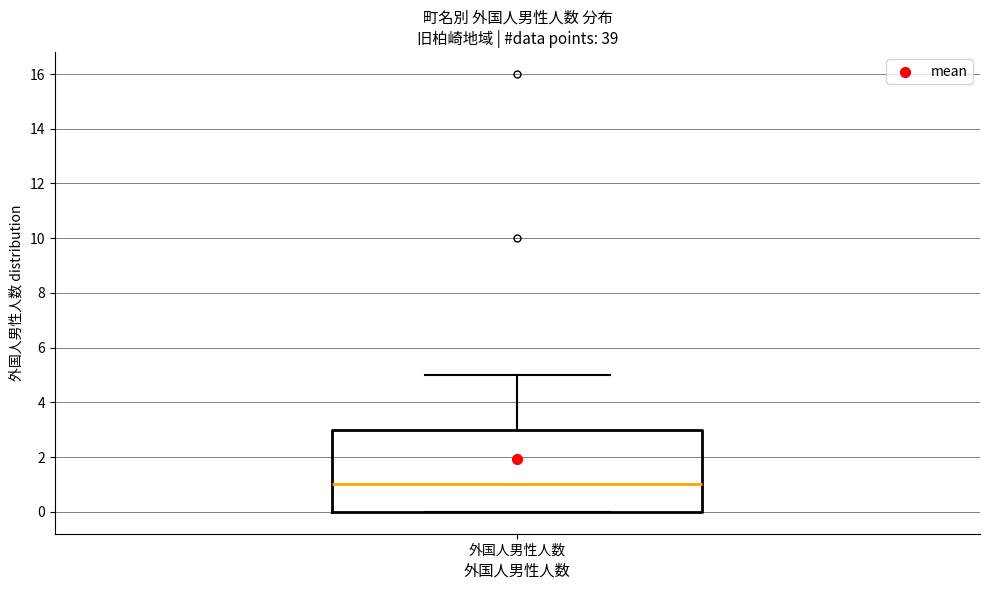

Read this box plot against the y-axis: the position of the median line, the range covered by the box, and the ends of both whiskers. The values are not printed on the chart, so give them approximately, as read against the axis.

median 1, box 0 to 3, whiskers 0 to 5